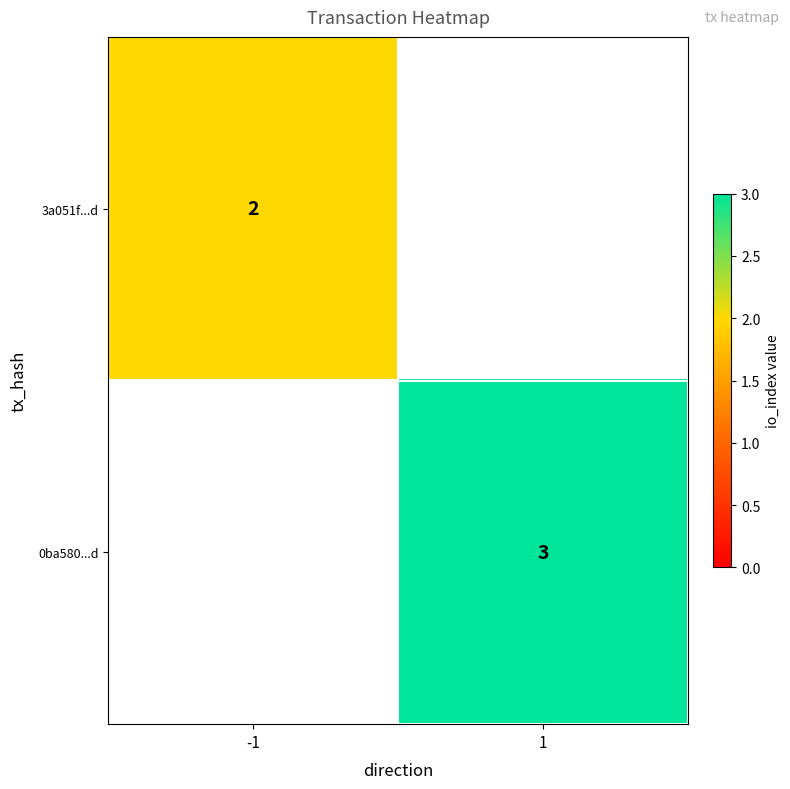

The value of 0ba580...d at 1 is 3. True or false?

True